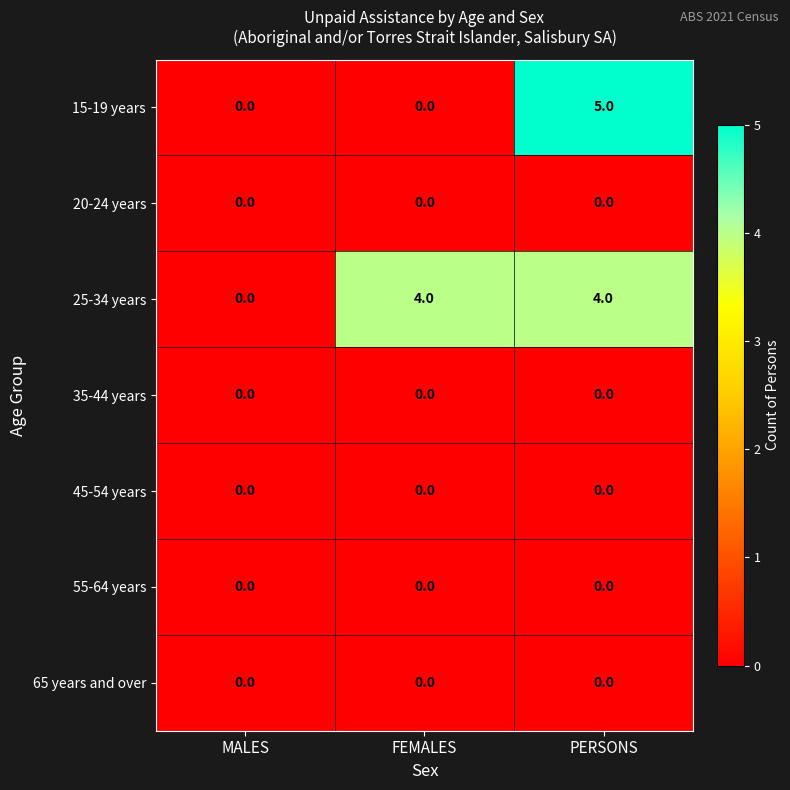

True or false: 55-64 years has a value of 0 at MALES.

True